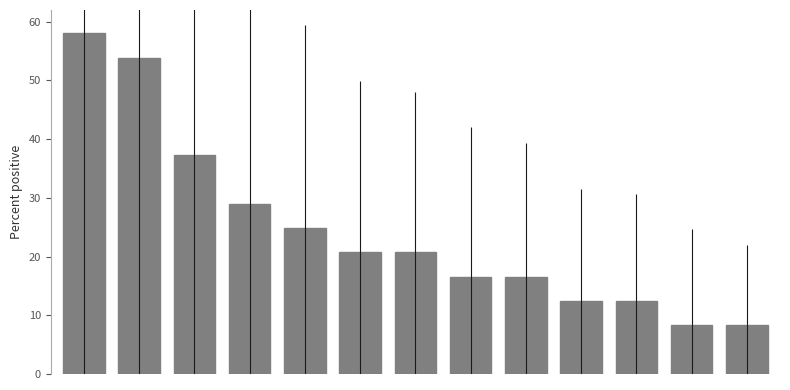

What is the value of the 12th bar from the left?

8.3